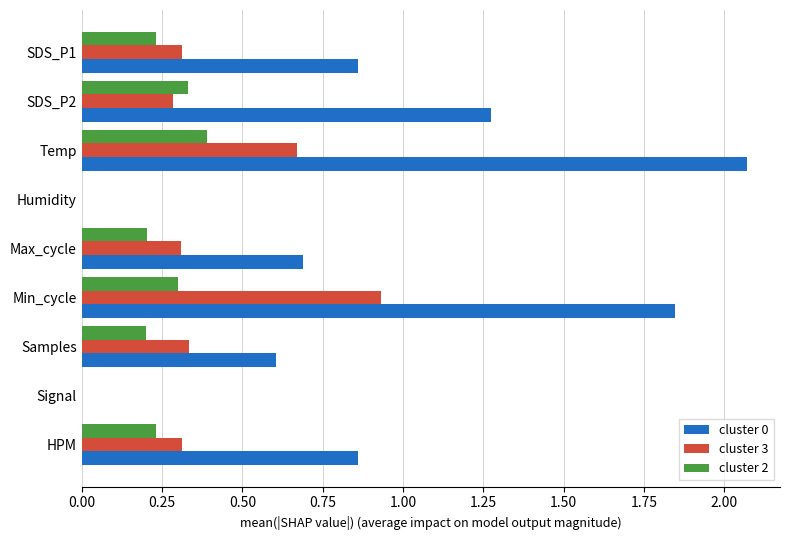

What is the total value across all series at Max_cycle?

1.2